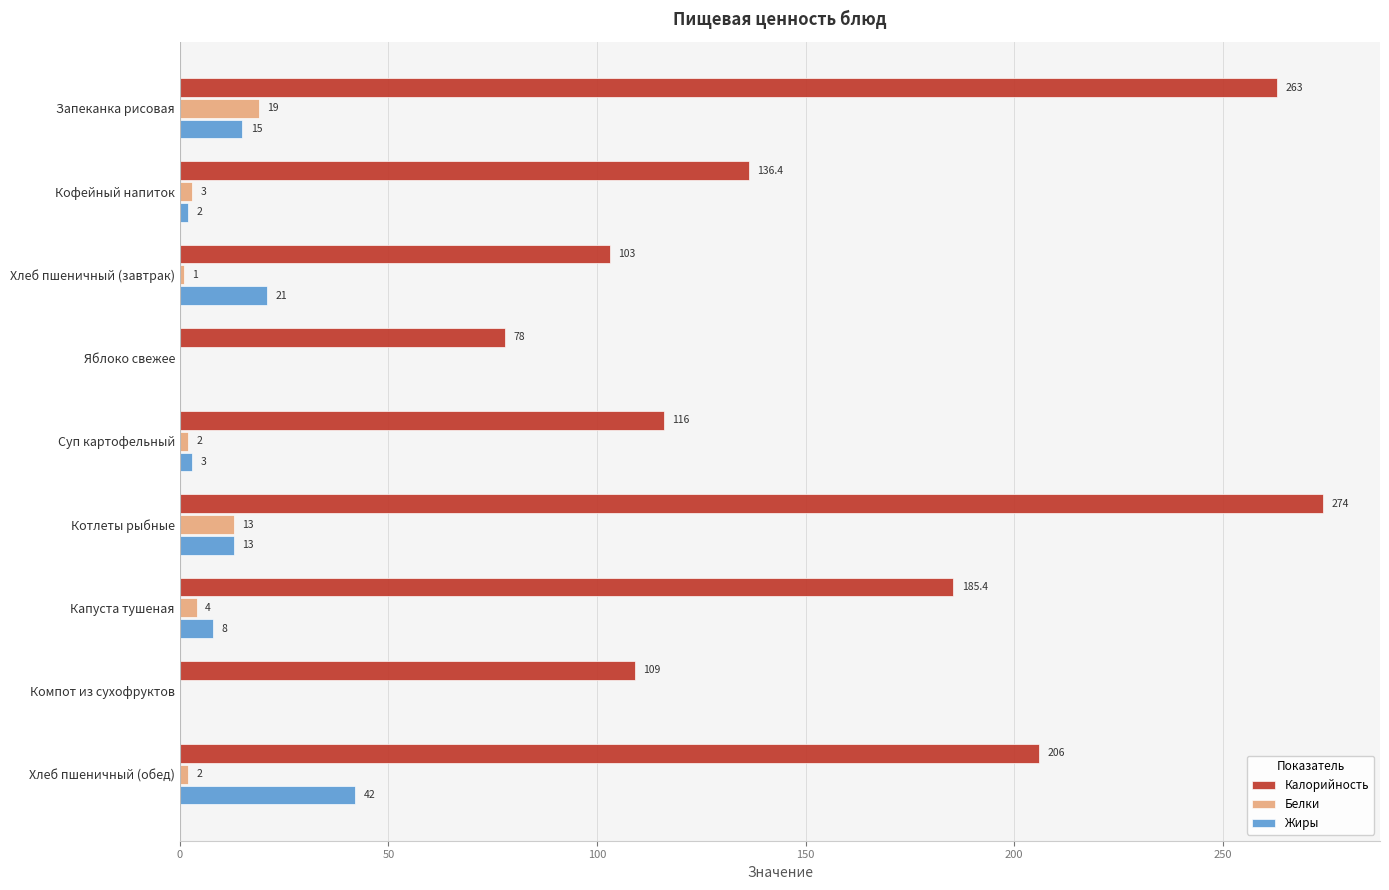

At which label is Белки closest to 9?

Котлеты рыбные